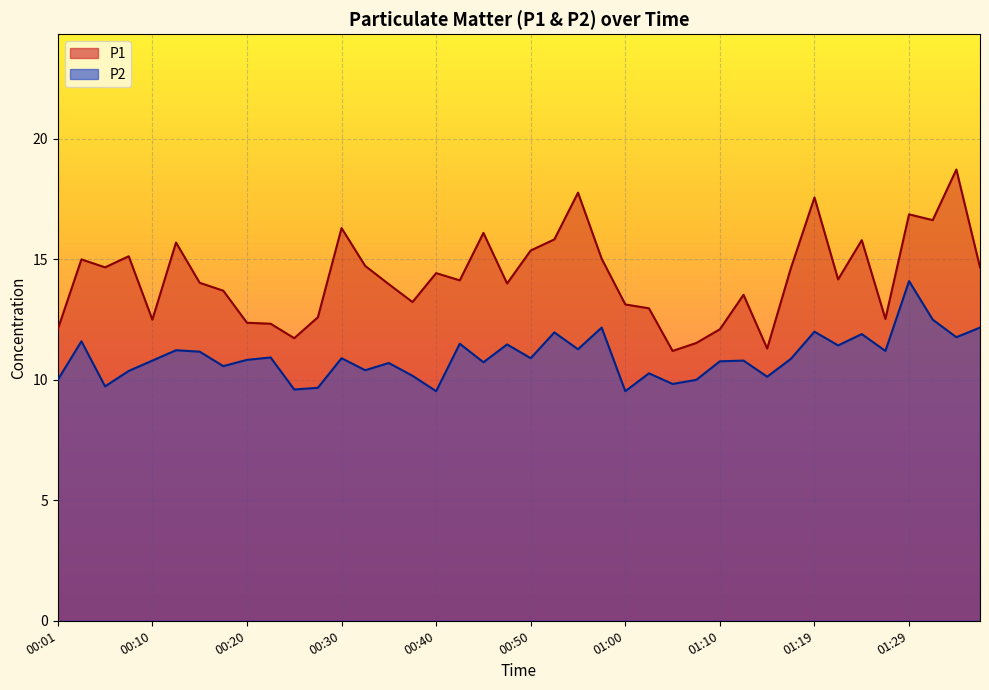

Which category has the highest value in the P2 series?

01:29